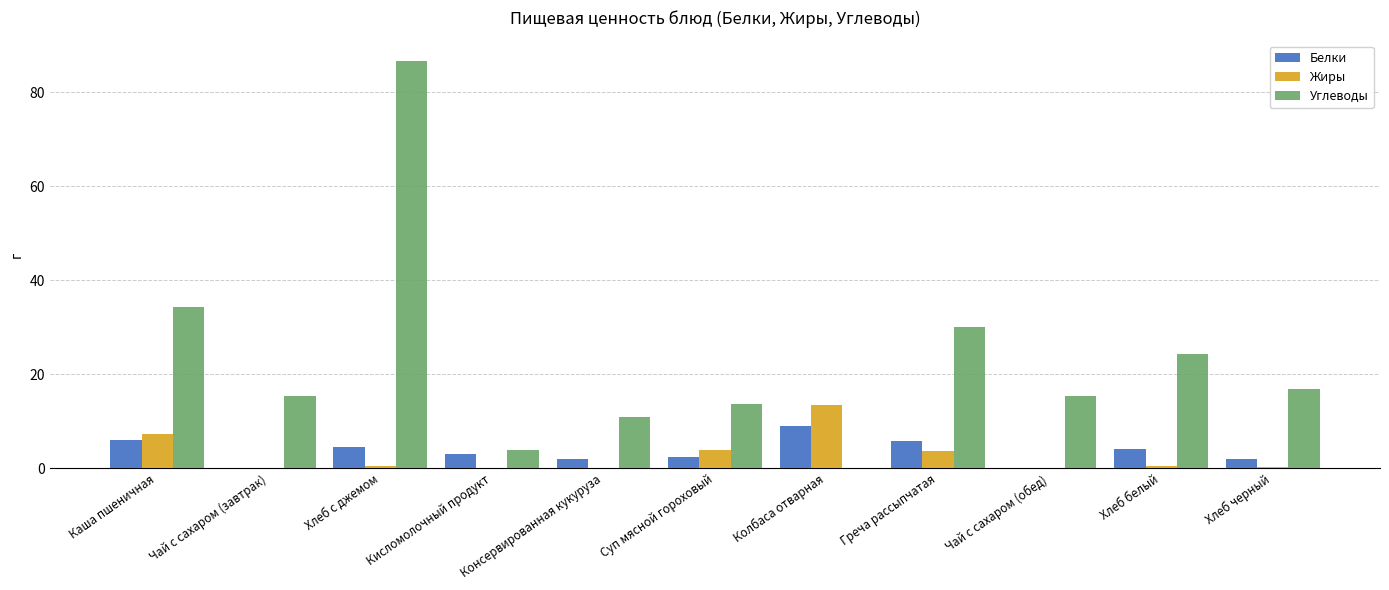

Does the chart contain stacked bars?

No